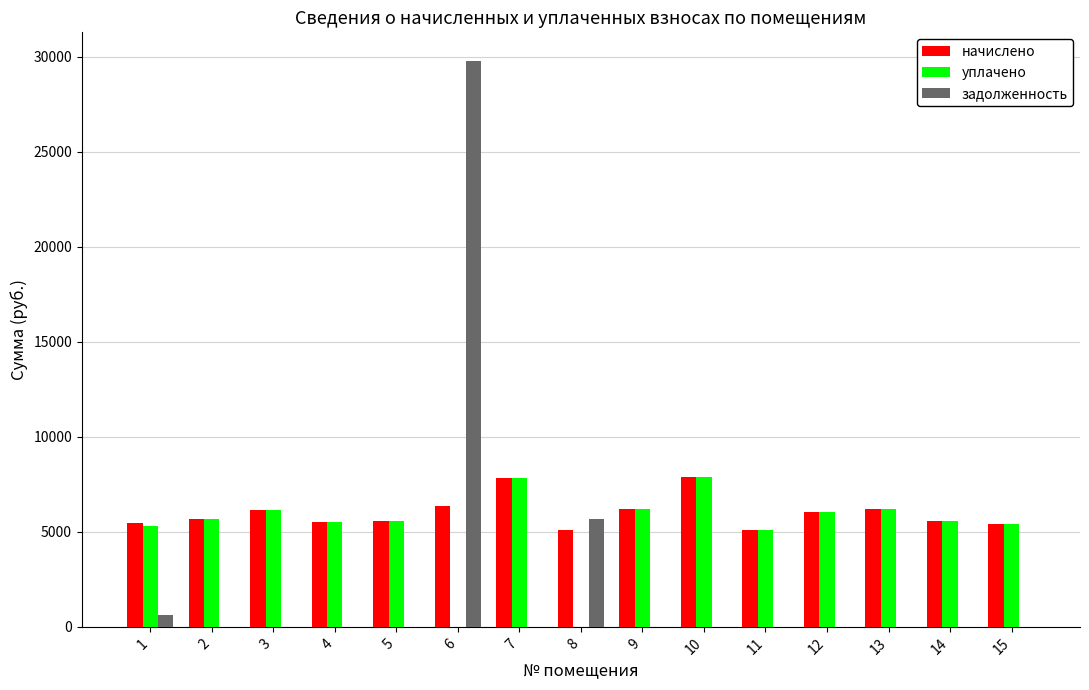

What is the highest value of the начислено series?

7874.3